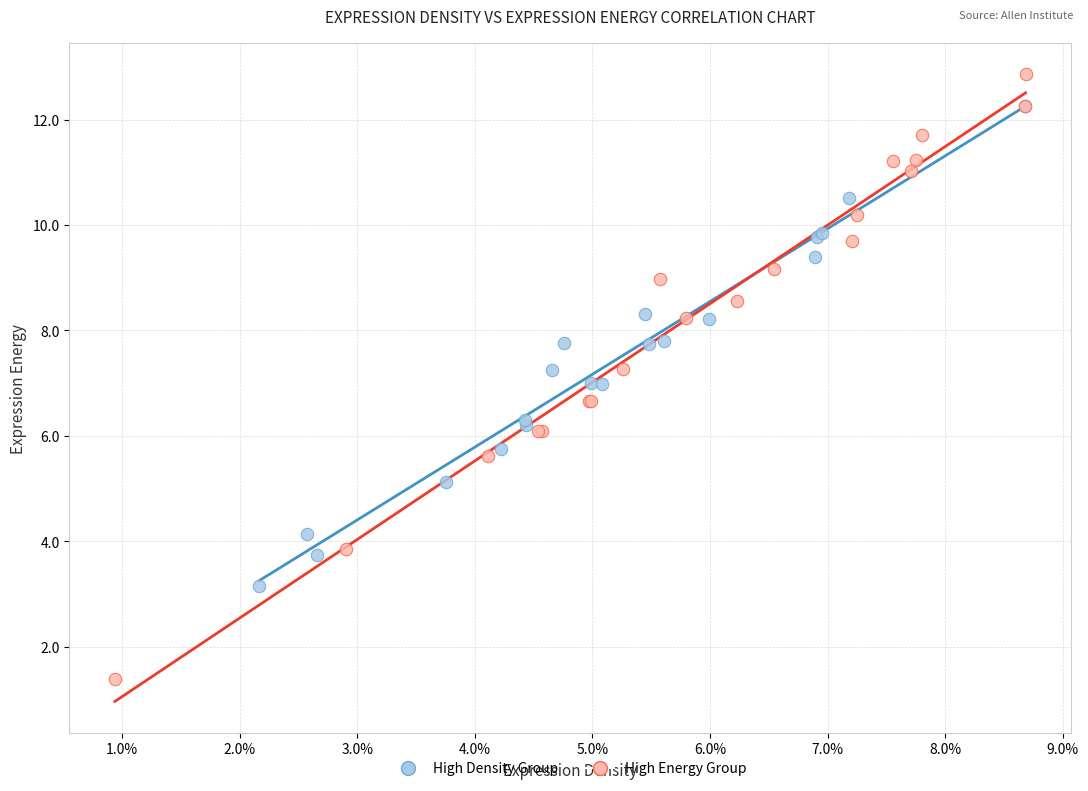

Which series contains the lowest Y value?

High Energy Group